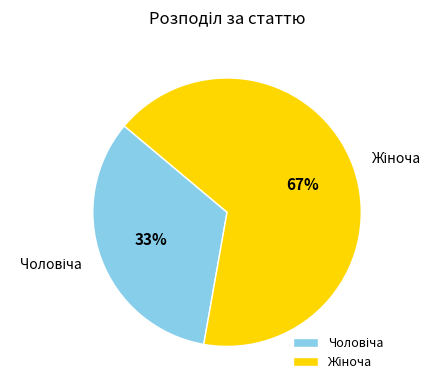

How many segments does this pie chart have?

2